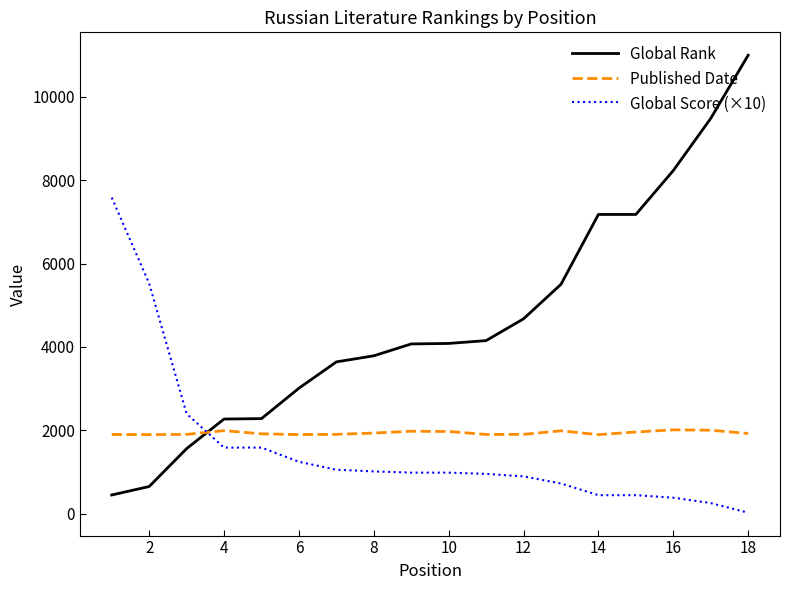

Which series has the largest range (max minus min)?

Global Rank